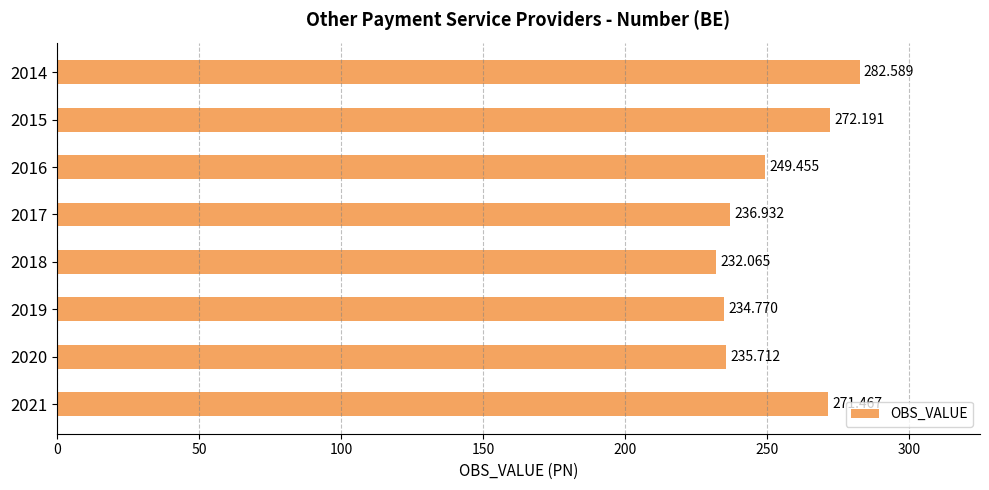

What is the average value?

251.9